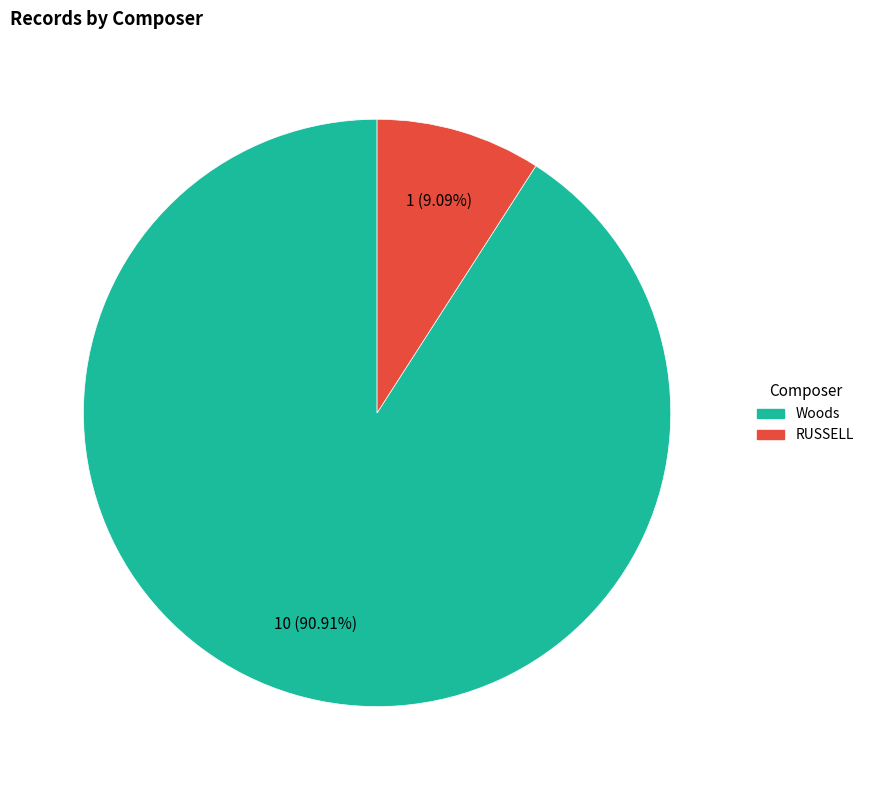

What is the smallest slice in the pie chart?

RUSSELL